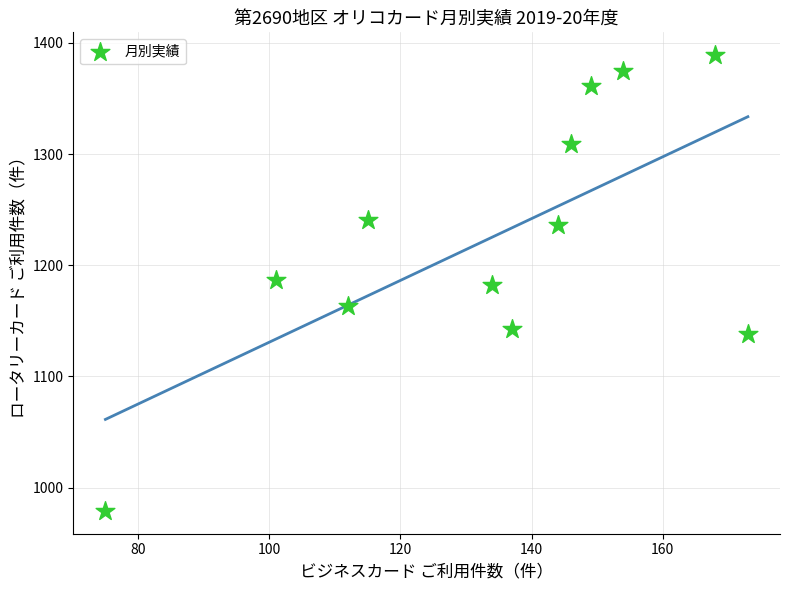

What is the average X value?

134